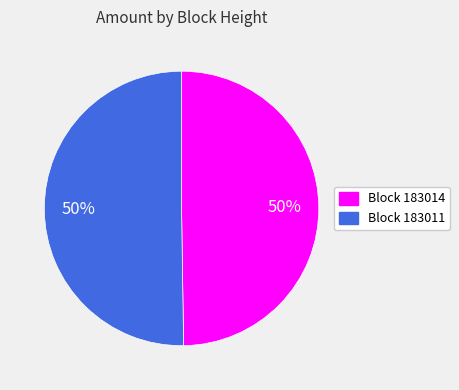

To the nearest percent, what is the average slice percentage?

50%